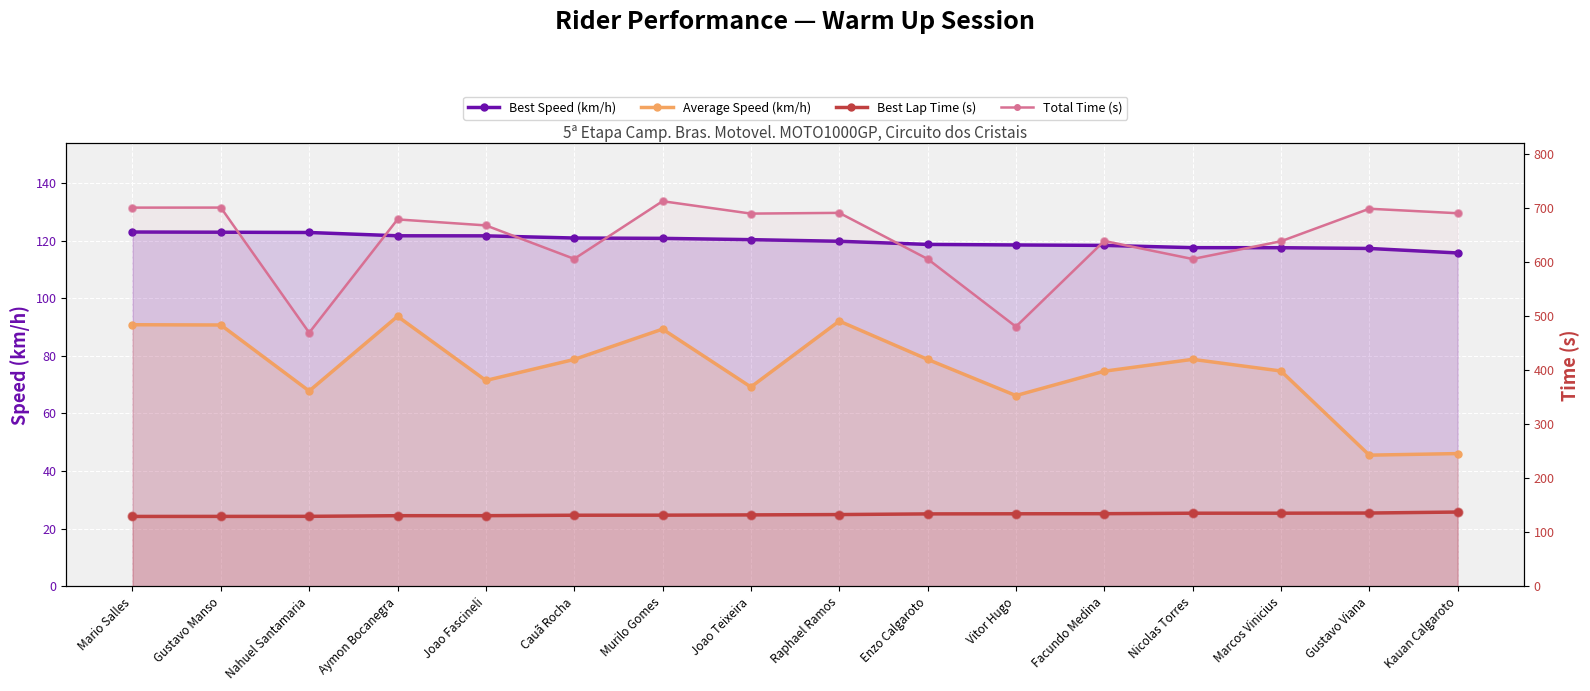

Which series has the largest Y range (max minus min)?

Total Time (s)